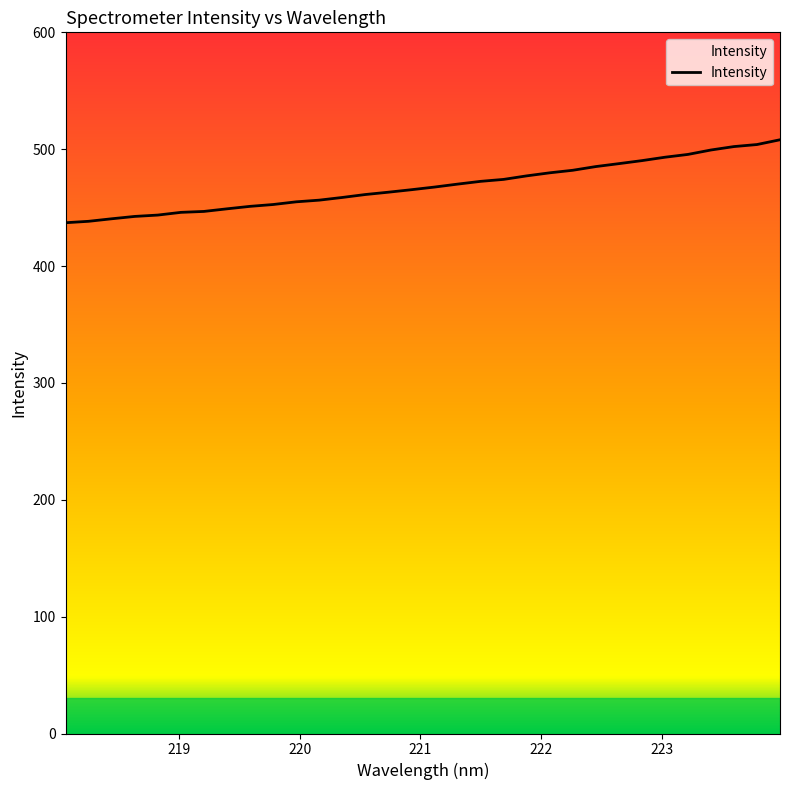

What is the difference between the maximum and minimum values?

71.0